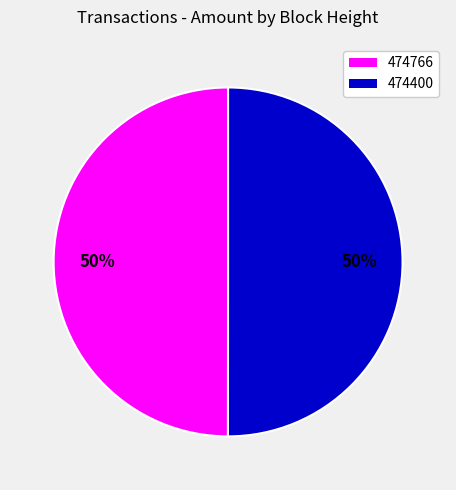

How many segments does this pie chart have?

2